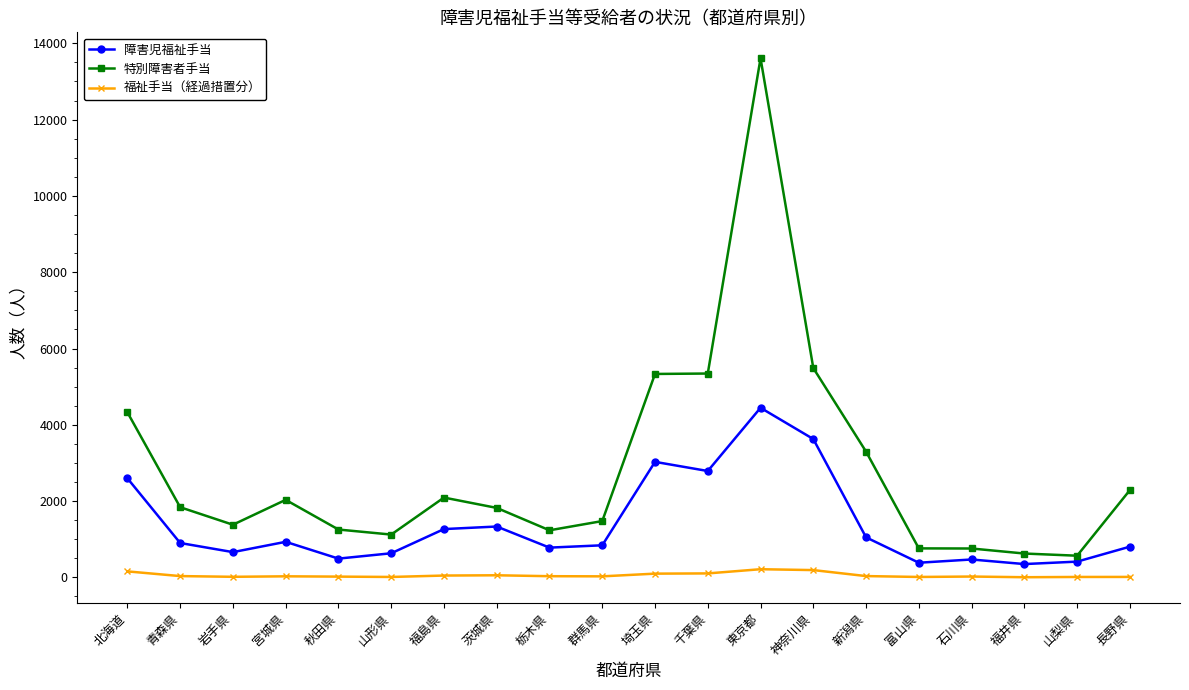

What is the difference between the maximum and second lowest values in the 障害児福祉手当 series?

4061